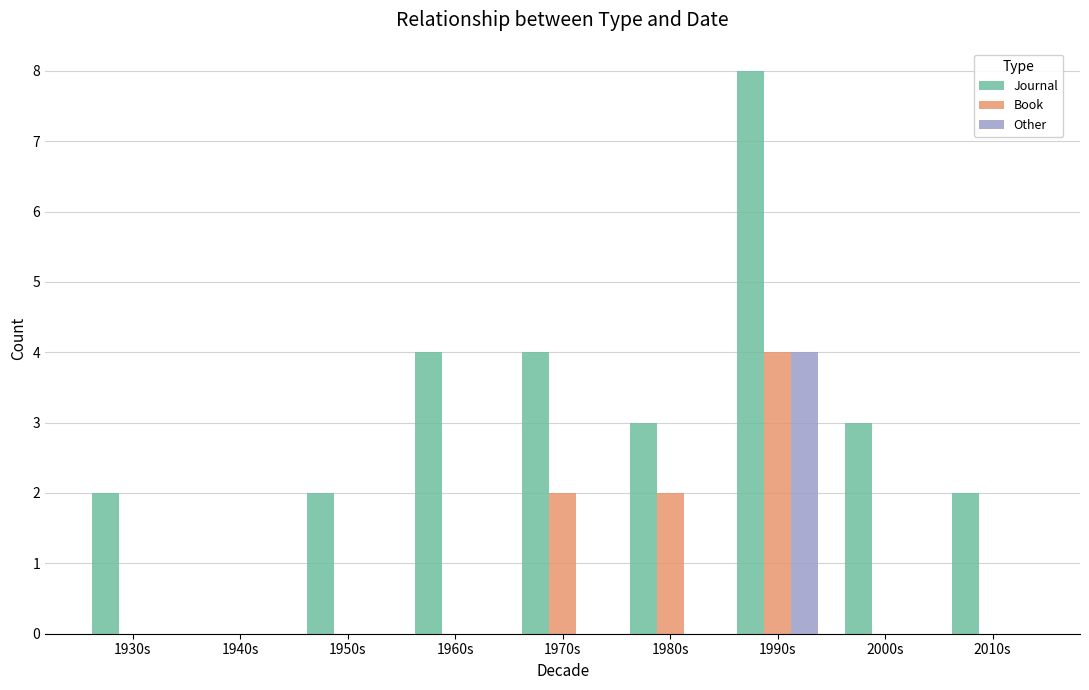

How many categories are shown in the chart?

9